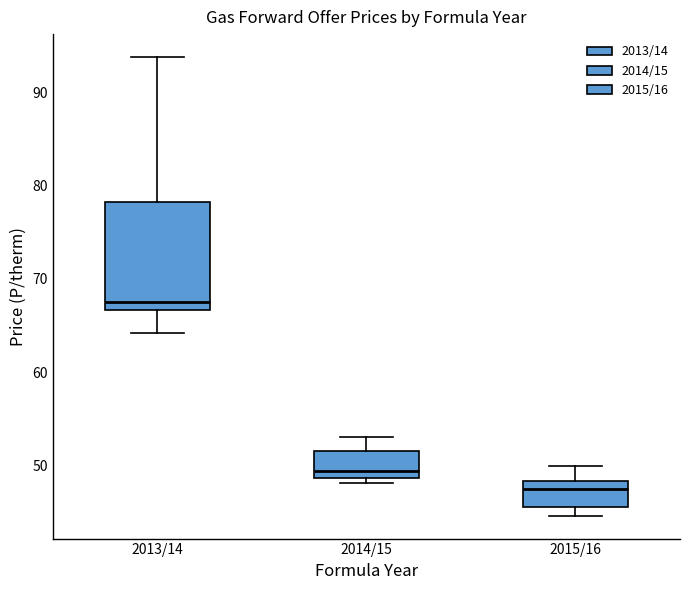

Reading left to right, transcribe this box plot: for each box, give where its median line is, the range the box spans, and where its two whiskers end, as read against the y-axis. The values are not printed on the chart, so give them approximately, as read against the axis.

2013/14: median 68, box 67 to 78, whiskers 64 to 94
2014/15: median 49 (just above the box's lower edge), box 49 to 52, whiskers 48 to 53
2015/16: median 47, box 46 to 48, whiskers 45 to 50